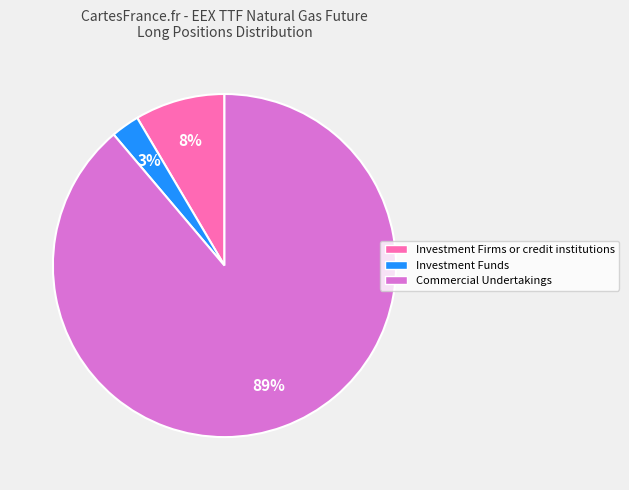

The Investment Funds slice represents 14% of the pie. True or false?

False